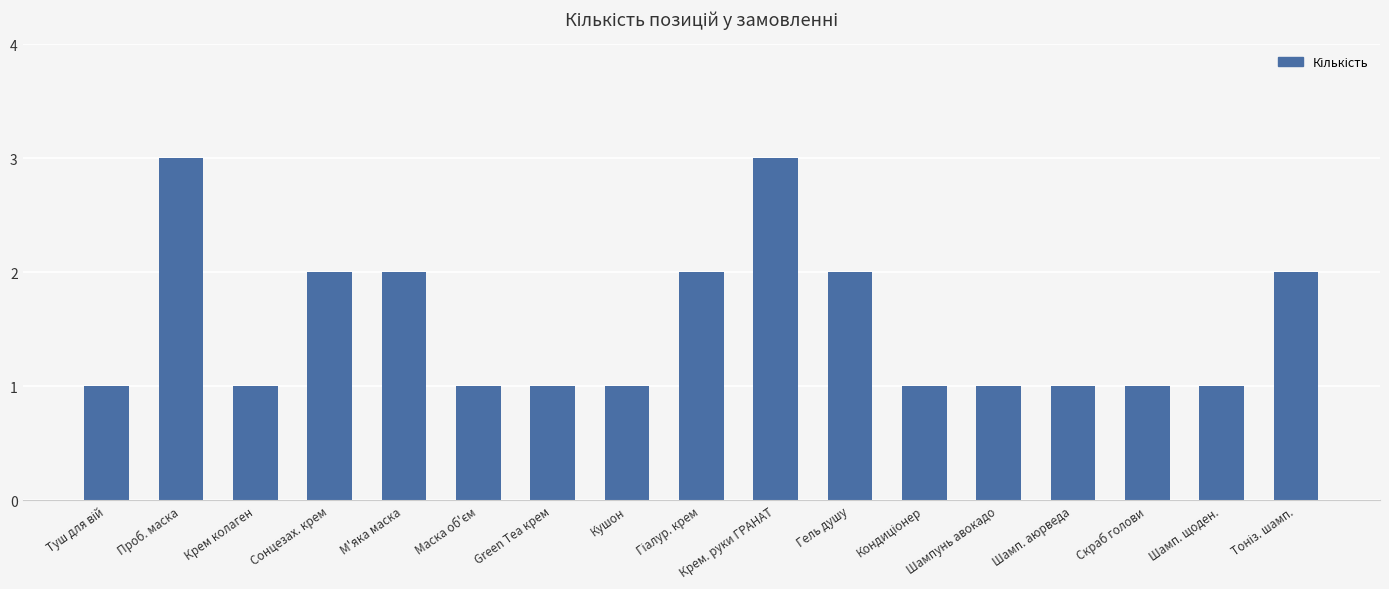

What is the maximum value shown in the chart?

3